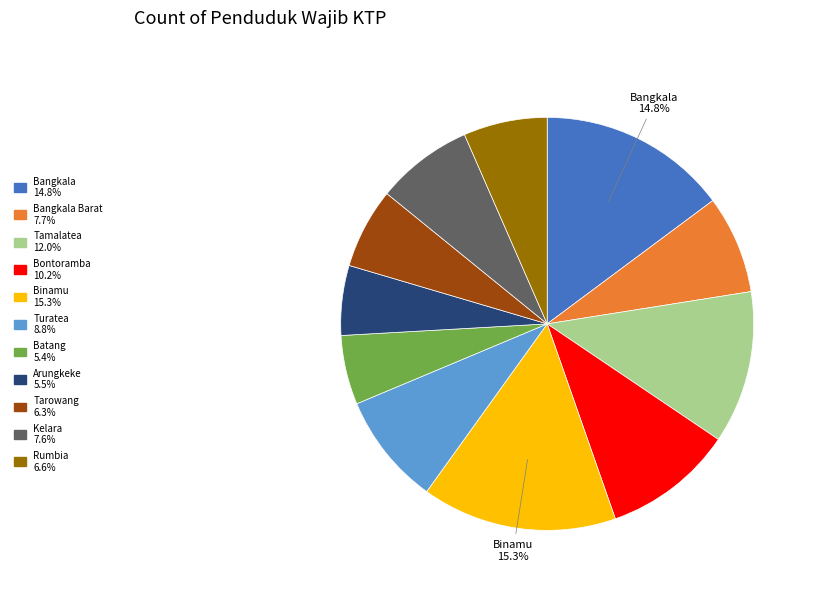

Is there a majority slice in this chart?

No